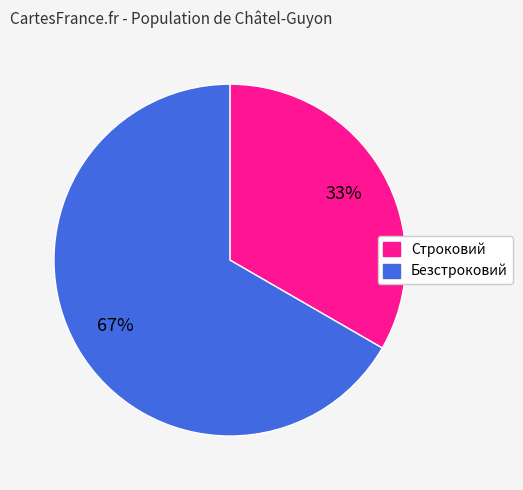

Rank the categories by value from lowest to highest.

Строковий, Безстроковий